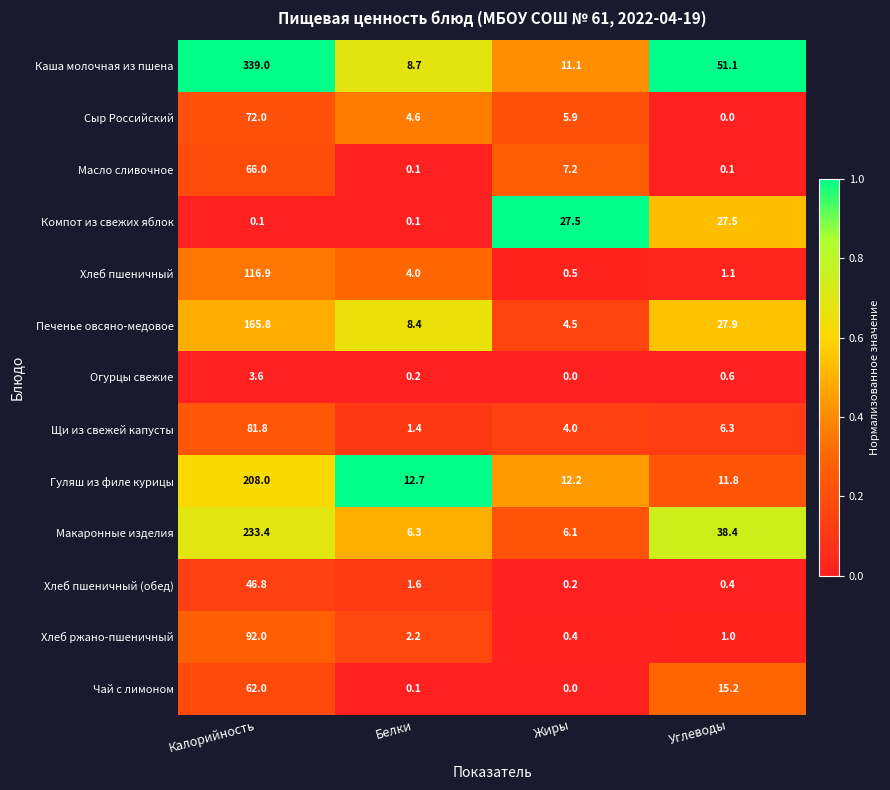

What is the total value across all series at Жиры?

79.6